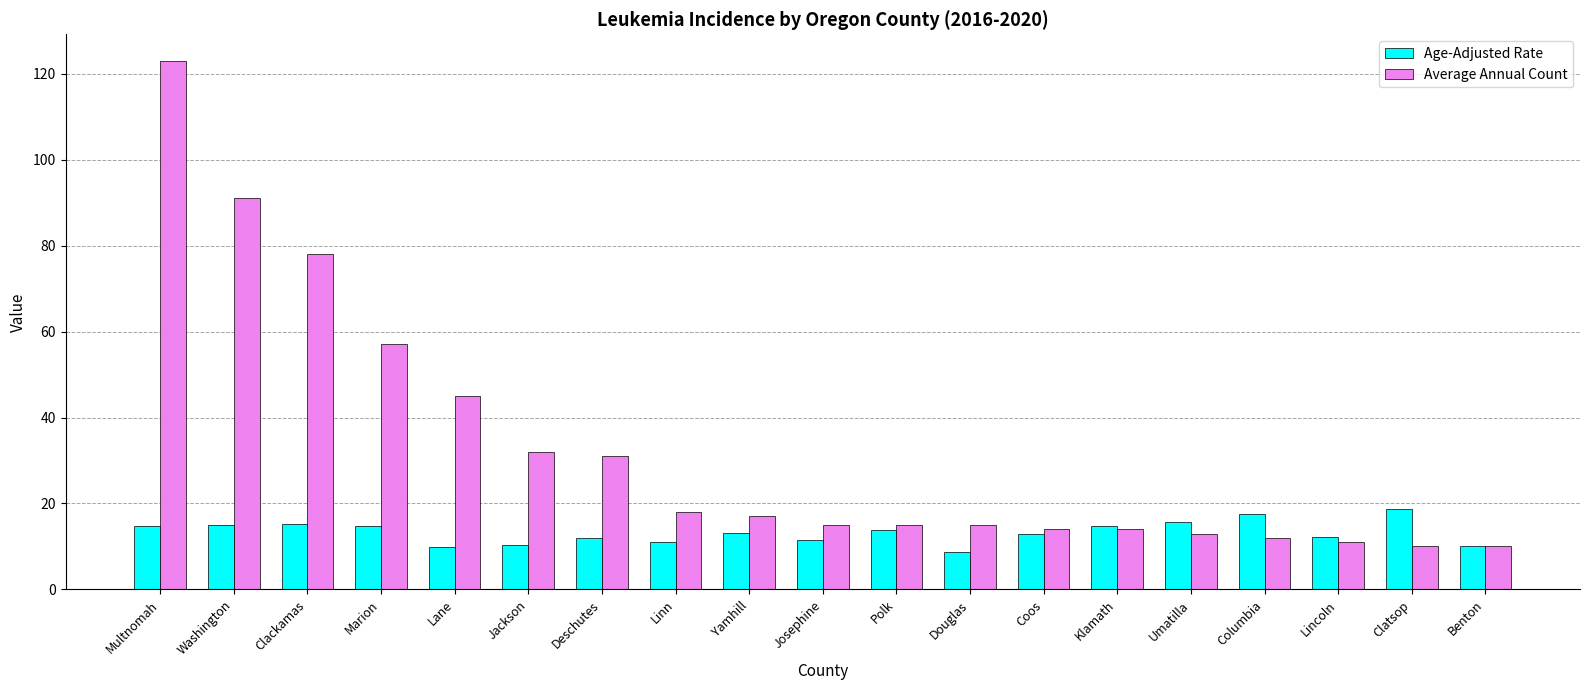

How many series are shown in this chart?

2